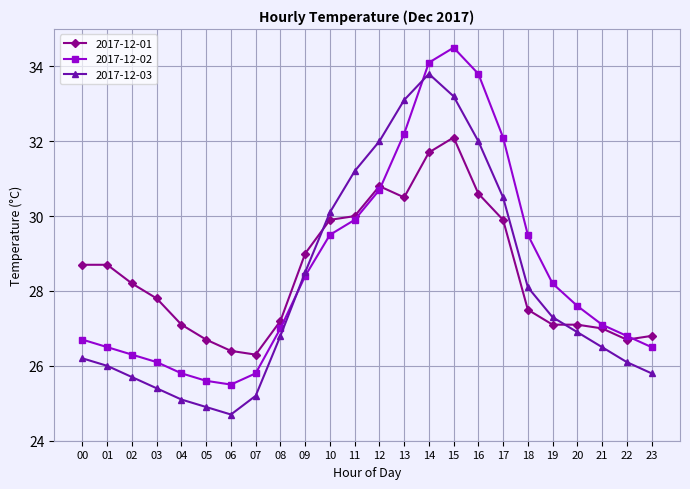

Which category has the lowest value in the 2017-12-01 series?

07